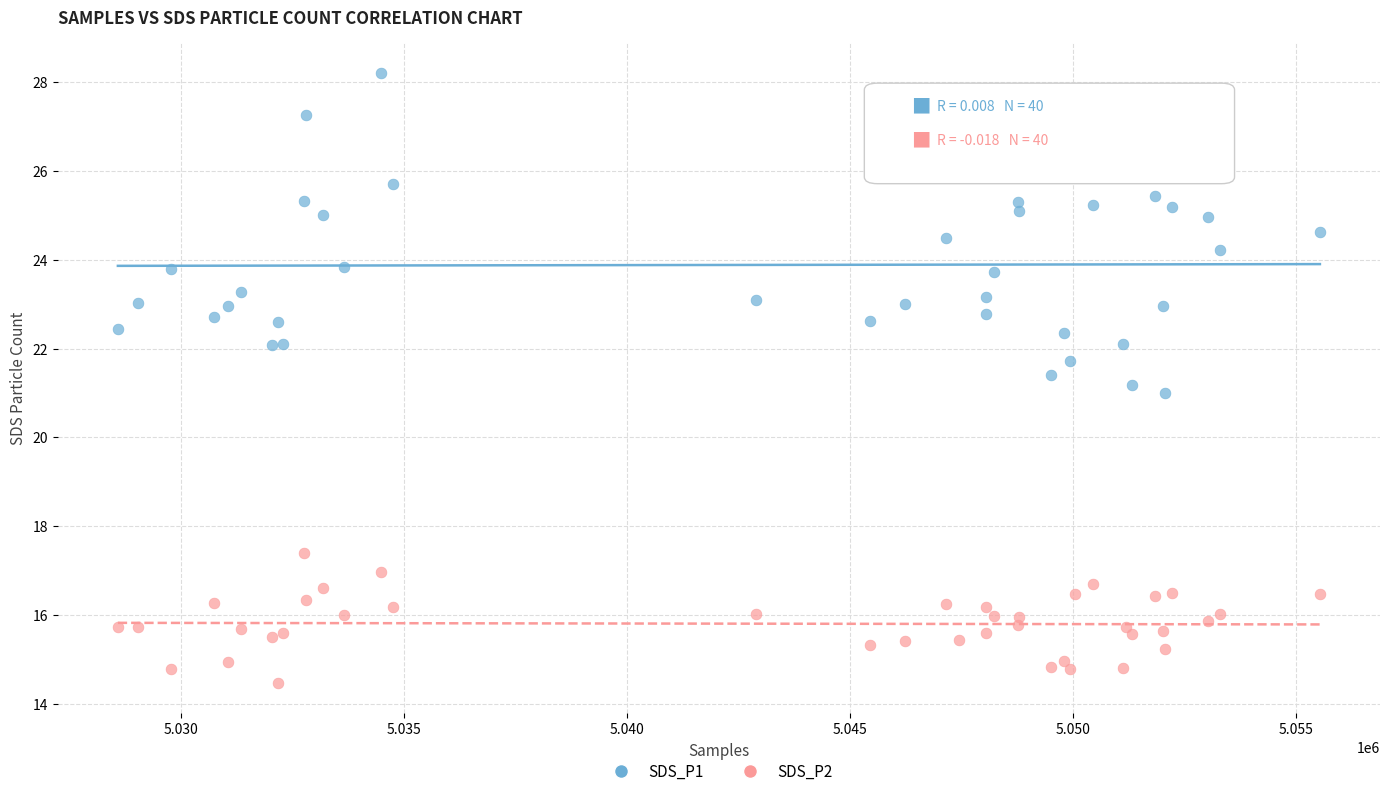

What is the X range (max minus min) for the scatter plot?

26943.0